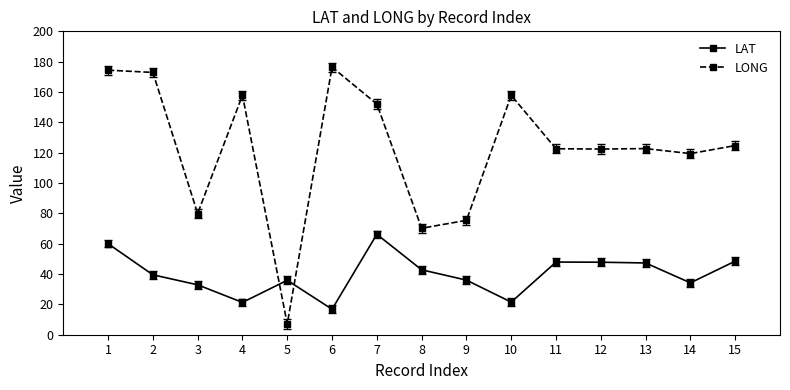

True or false: LONG has more than 0 points higher than both neighbors.

True